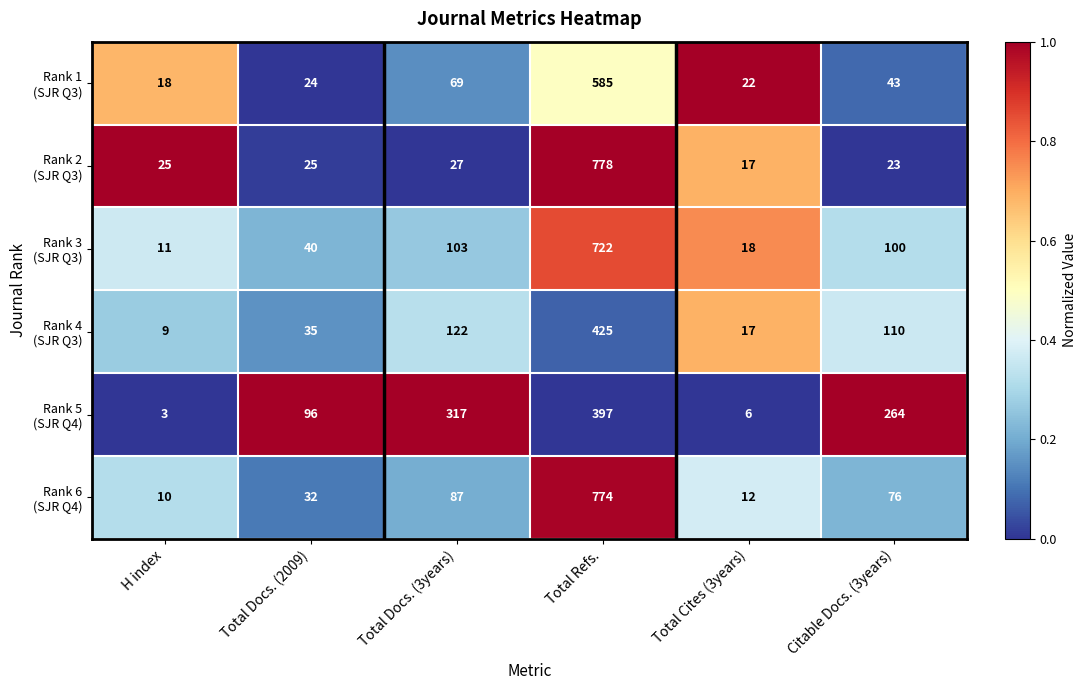

What is the difference between the highest and lowest values at Total Cites (3years)?

16